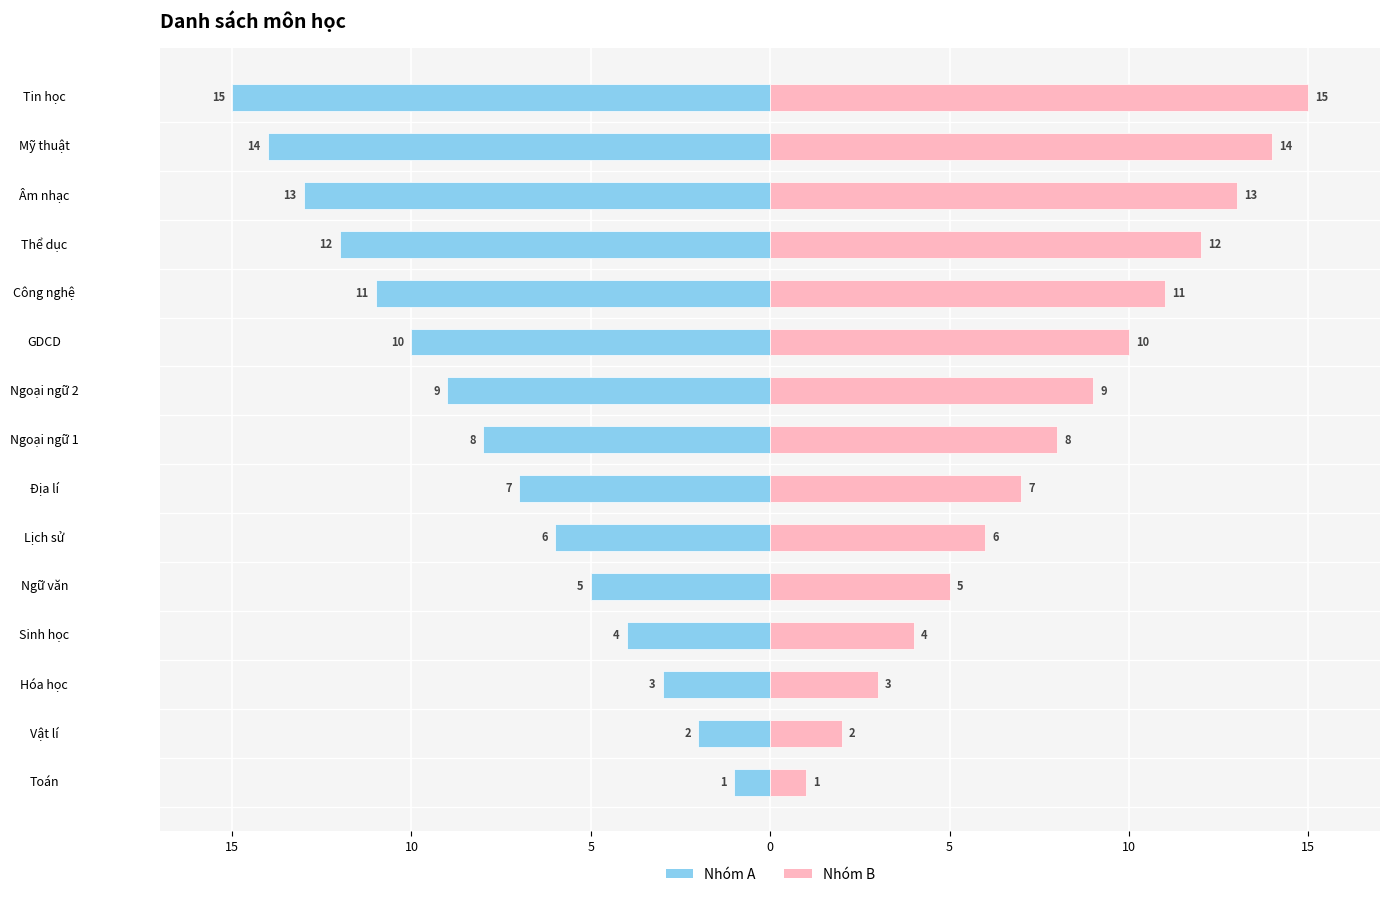

How many data points in STT (Left) are above -8?

7